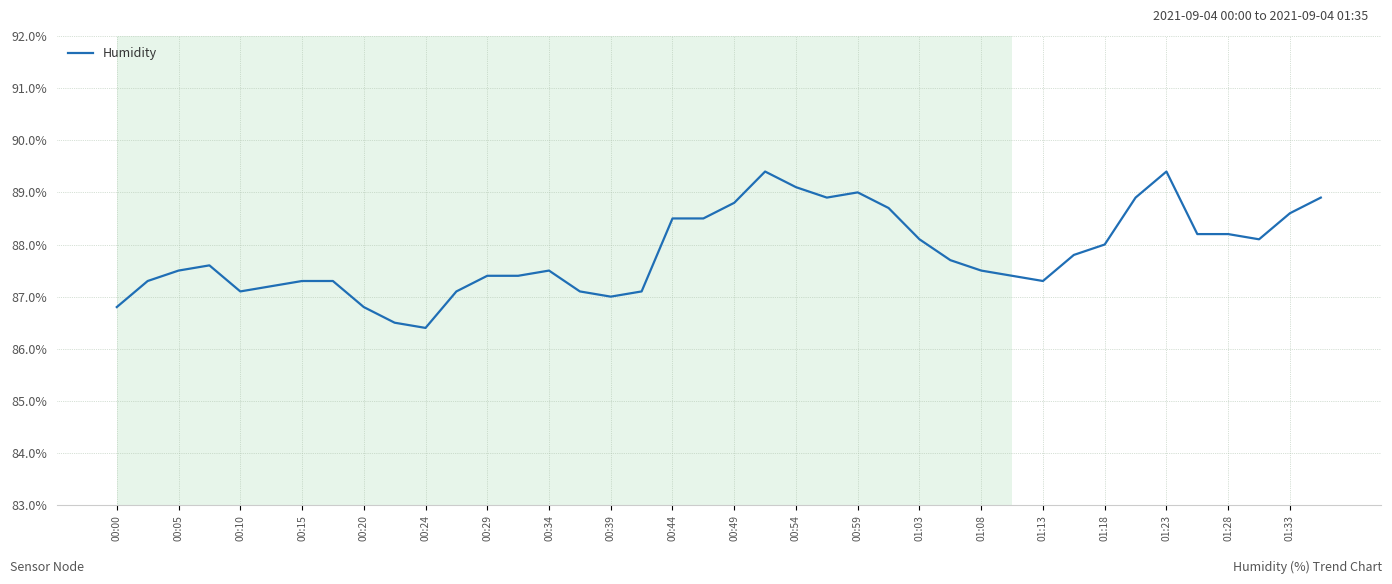

What is the smallest value displayed?

86.4